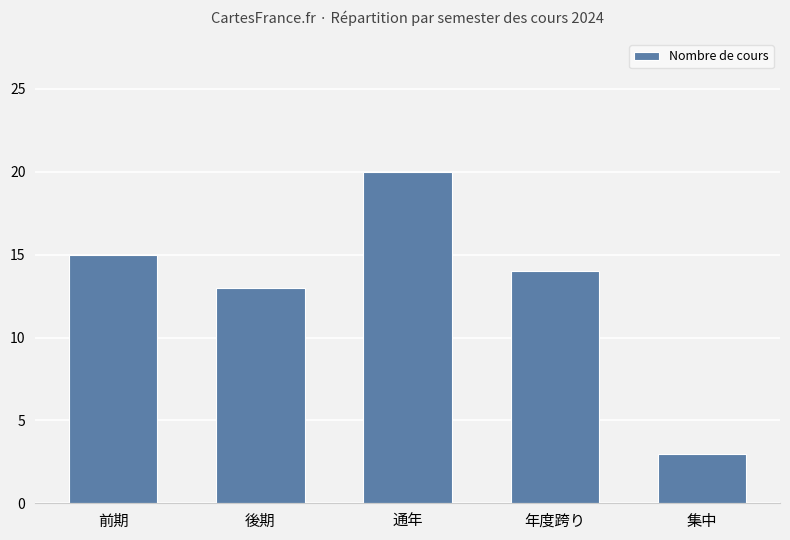

Approximately how many times larger is the value at 通年 compared to 集中?

6.7